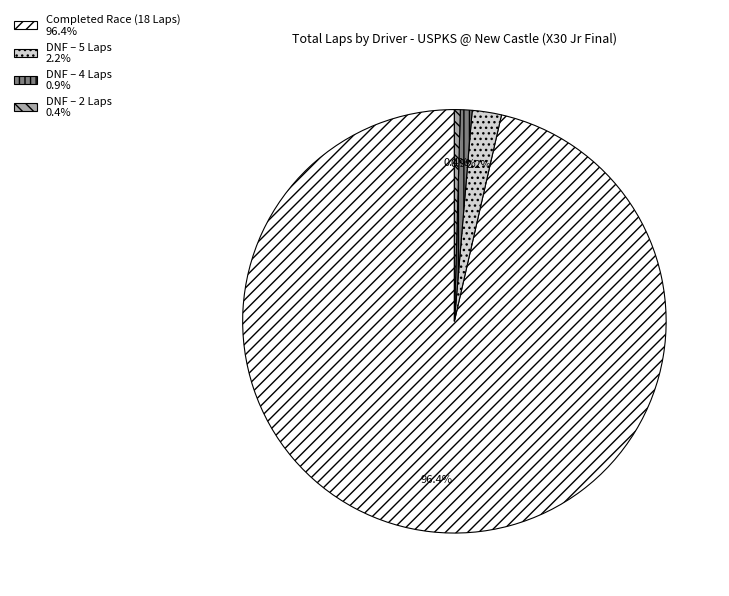

What portion of the pie excludes DNF – 2 Laps 0.4%?

99.6%